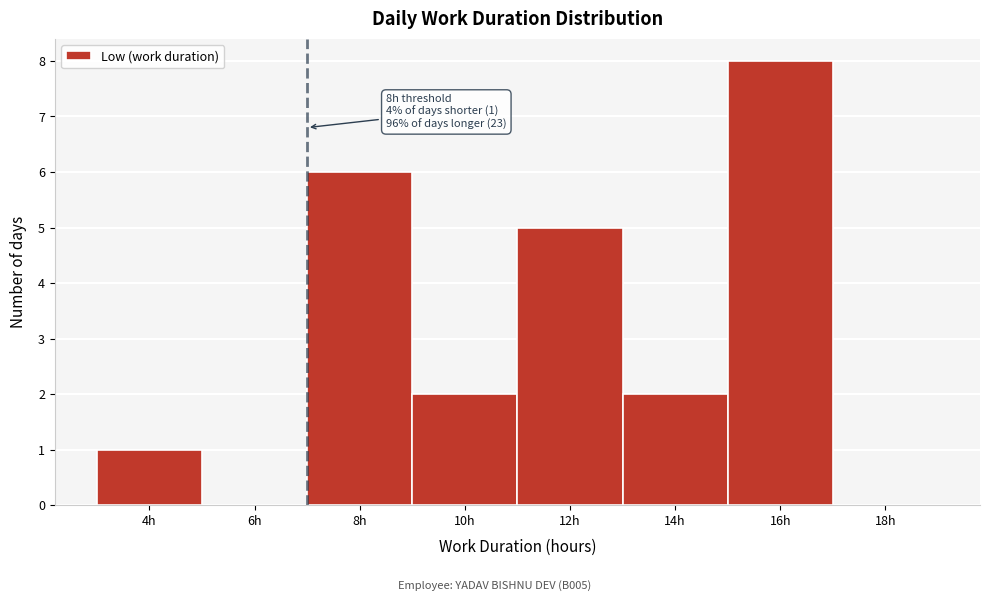

Reading left to right, list all the values displayed in this chart.

4h=1	6h=0	8h=6	10h=2	12h=5	14h=2	16h=8	18h=0